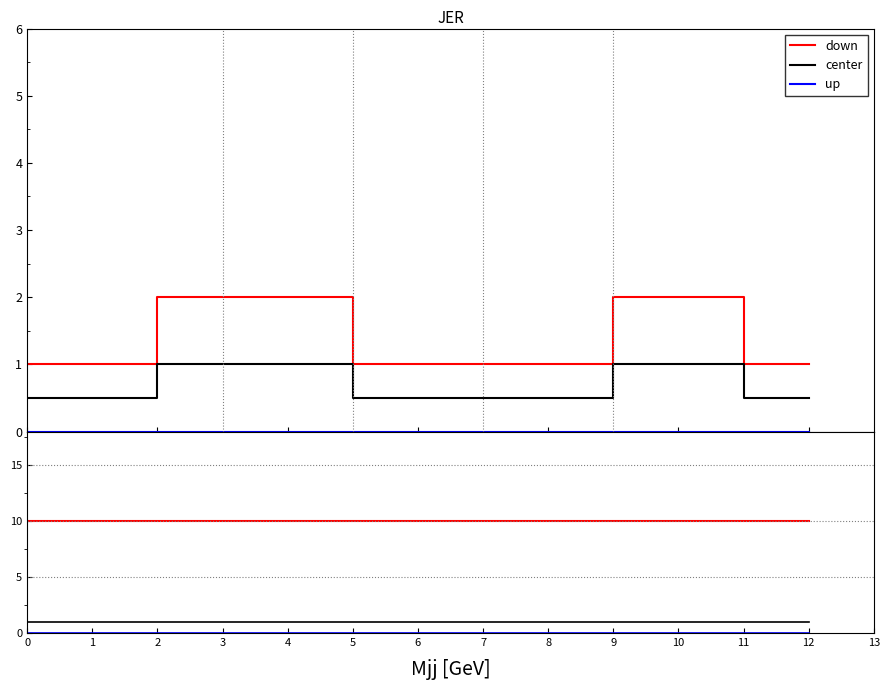

At how many categories does at least one series exceed 1?

13